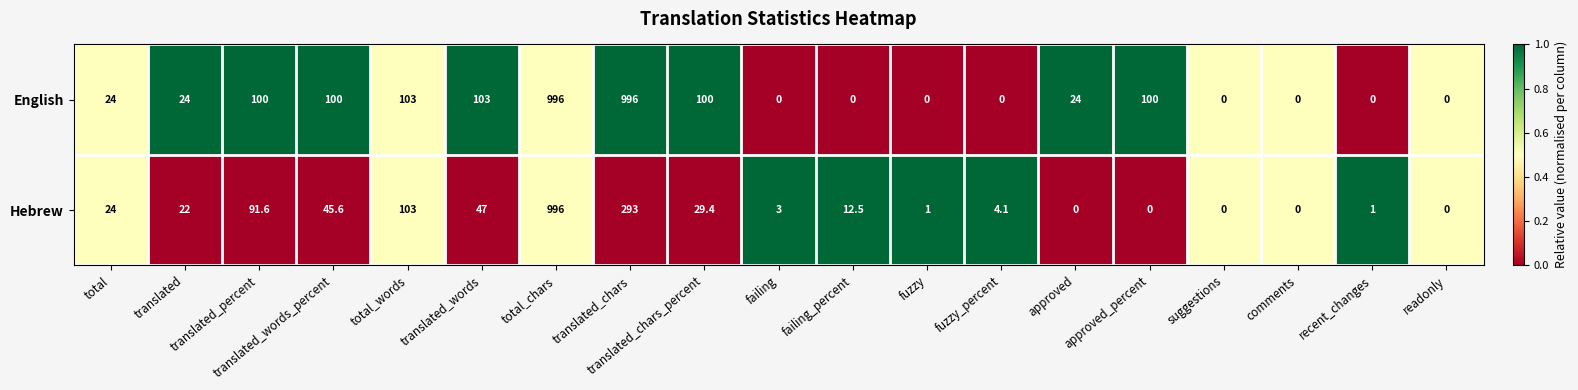

What is the total value across all series at total?

48.0